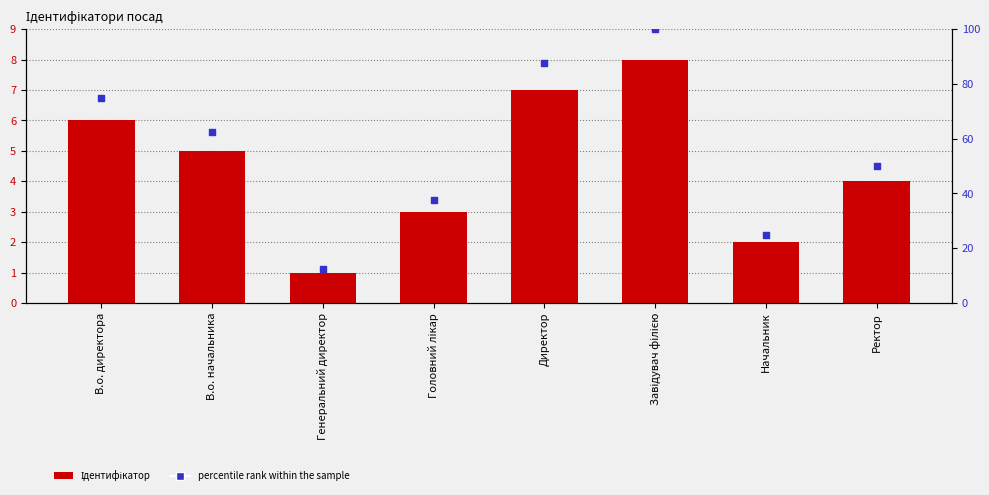

What are all the series names shown in the legend?

Ідентифікатор, percentile rank within the sample